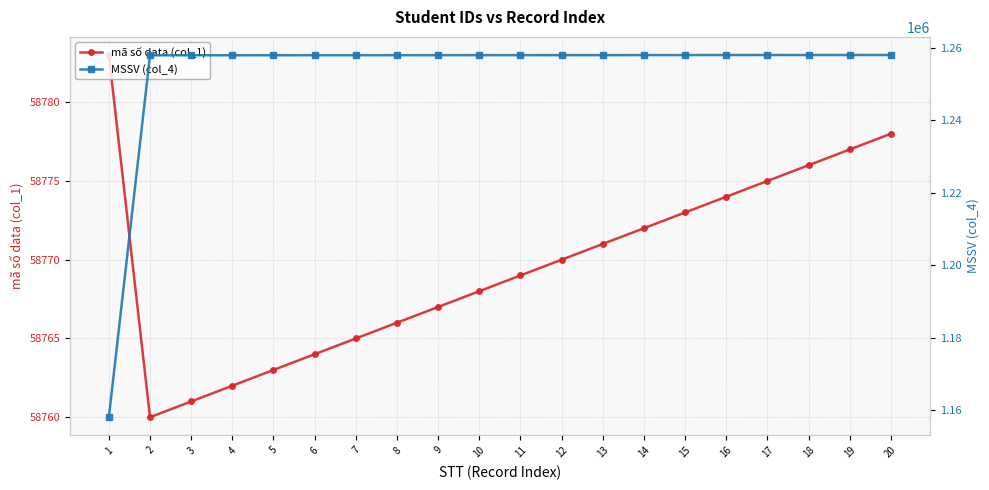

What are all the series names shown in the legend?

mã số data (col_1), MSSV (col_4)